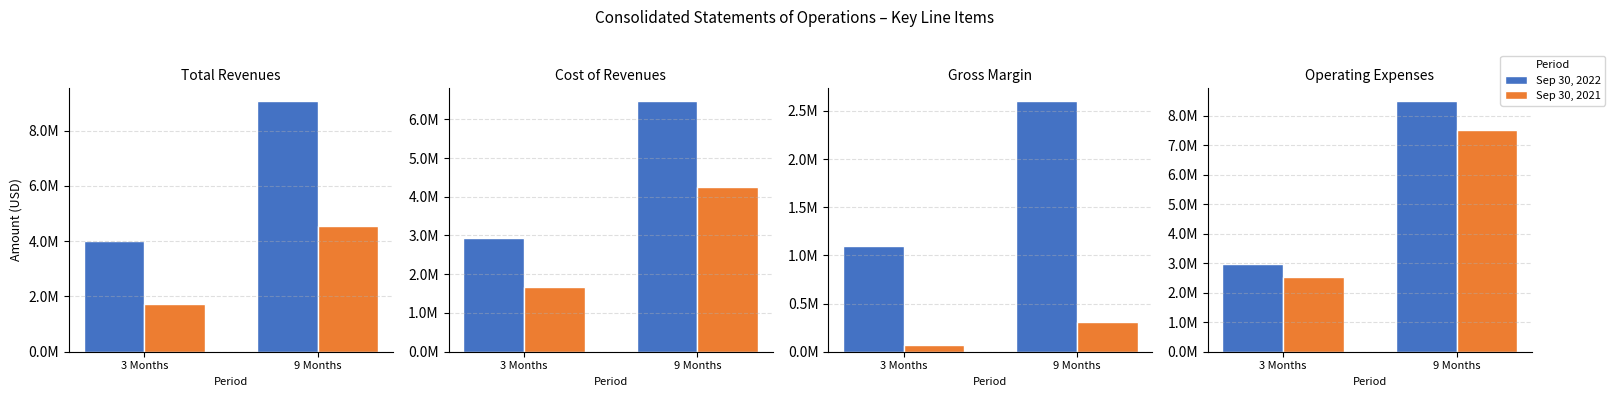

What is the minimum value for Sep 30, 2021?

2518154